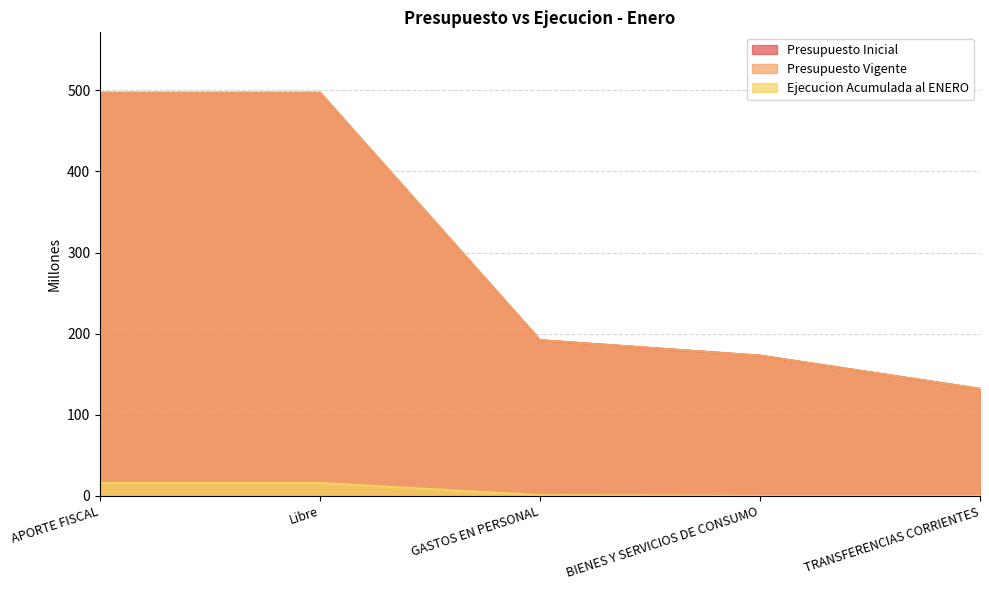

What is the label of the 3rd point from the left?

GASTOS EN PERSONAL